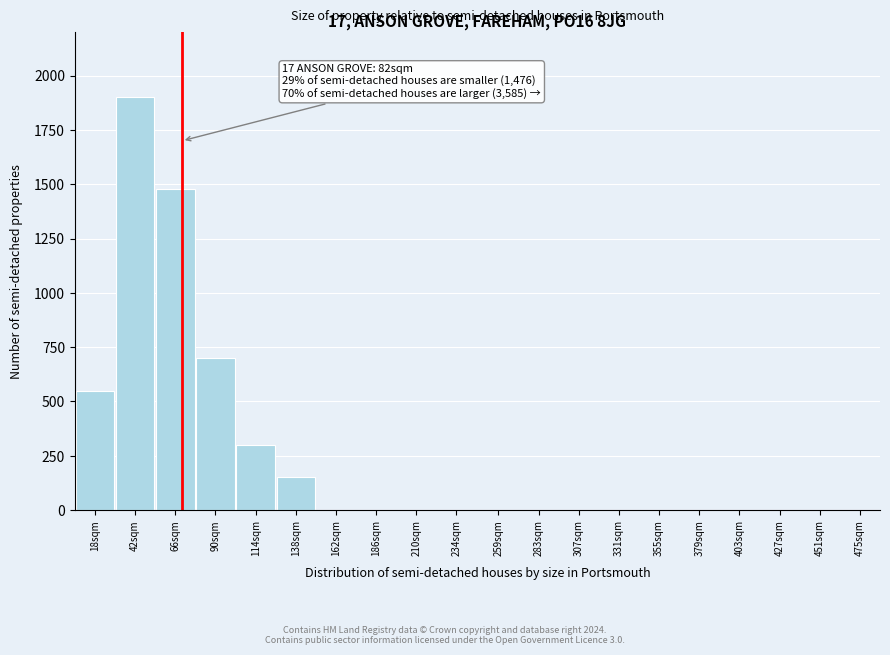

Reading left to right, transcribe all the data shown in this chart.

18sqm=550	42sqm=1900	66sqm=1480	90sqm=700	114sqm=300	138sqm=150	162sqm=0	186sqm=0	210sqm=0	234sqm=0	259sqm=0	283sqm=0	307sqm=0	331sqm=0	355sqm=0	379sqm=0	403sqm=0	427sqm=0	451sqm=0	475sqm=0